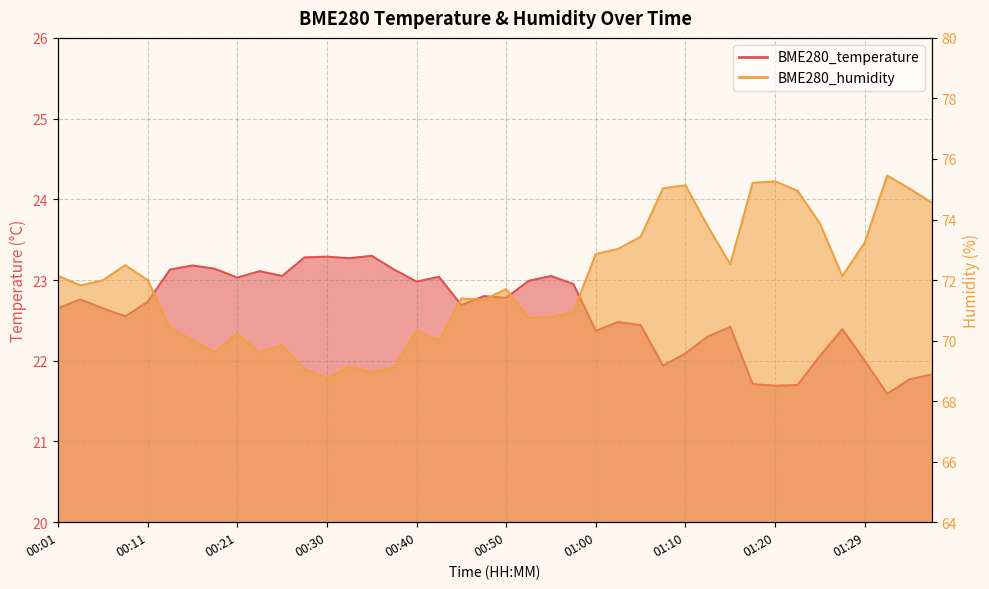

Reading left to right, extract all data points from this chart.

BME280_temperature: 00:01=22.6	00:04=22.8	00:06=22.6	00:09=22.6	00:11=22.7	00:14=23.1	00:16=23.2	00:18=23.1	00:21=23.0	00:23=23.1	00:26=23.1	00:28=23.3	00:30=23.3	00:33=23.3	00:35=23.3	00:38=23.1	00:40=23.0	00:43=23.0	00:45=22.7	00:48=22.8	00:50=22.8	00:52=23.0	00:55=23.1	00:57=22.9	01:00=22.4	01:02=22.5	01:05=22.4	01:07=21.9	01:10=22.1	01:12=22.3	01:15=22.4	01:17=21.7	01:20=21.7	01:22=21.7	01:25=22.1	01:27=22.4	01:29=22.0	01:32=21.6	01:34=21.8	01:37=21.8
BME280_humidity: 00:01=72.1	00:04=71.8	00:06=72.0	00:09=72.5	00:11=72.0	00:14=70.4	00:16=70.0	00:18=69.6	00:21=70.2	00:23=69.6	00:26=69.9	00:28=69.0	00:30=68.8	00:33=69.1	00:35=69.0	00:38=69.1	00:40=70.3	00:43=70.0	00:45=71.4	00:48=71.3	00:50=71.7	00:52=70.8	00:55=70.8	00:57=71.0	01:00=72.9	01:02=73.0	01:05=73.4	01:07=75.0	01:10=75.1	01:12=73.8	01:15=72.5	01:17=75.2	01:20=75.3	01:22=75.0	01:25=73.9	01:27=72.1	01:29=73.2	01:32=75.5	01:34=75.0	01:37=74.5